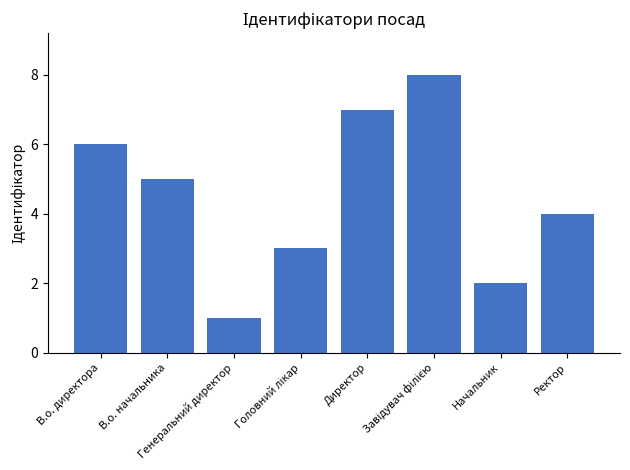

Reading left to right, list all the values displayed in this chart.

6	5	1	3	7	8	2	4